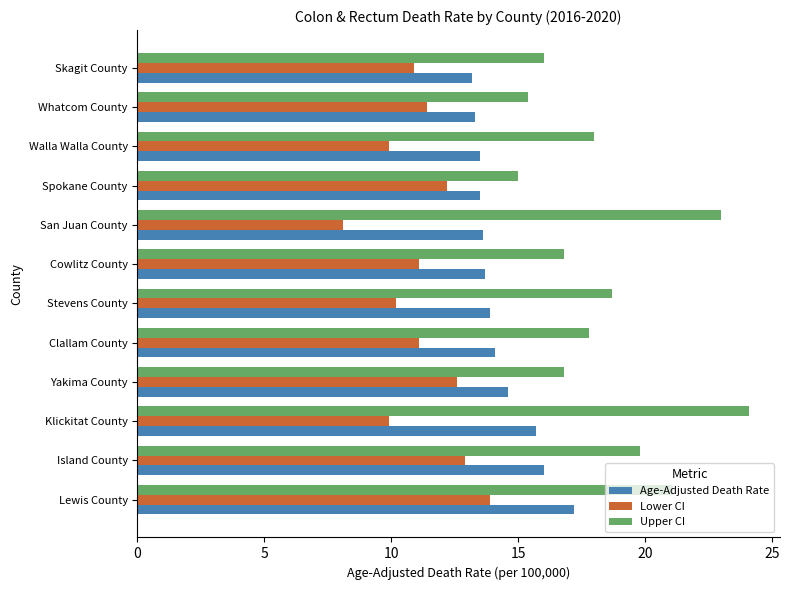

List the series in order of their overall mean, lowest first.

Lower CI, Age-Adjusted Death Rate, Upper CI